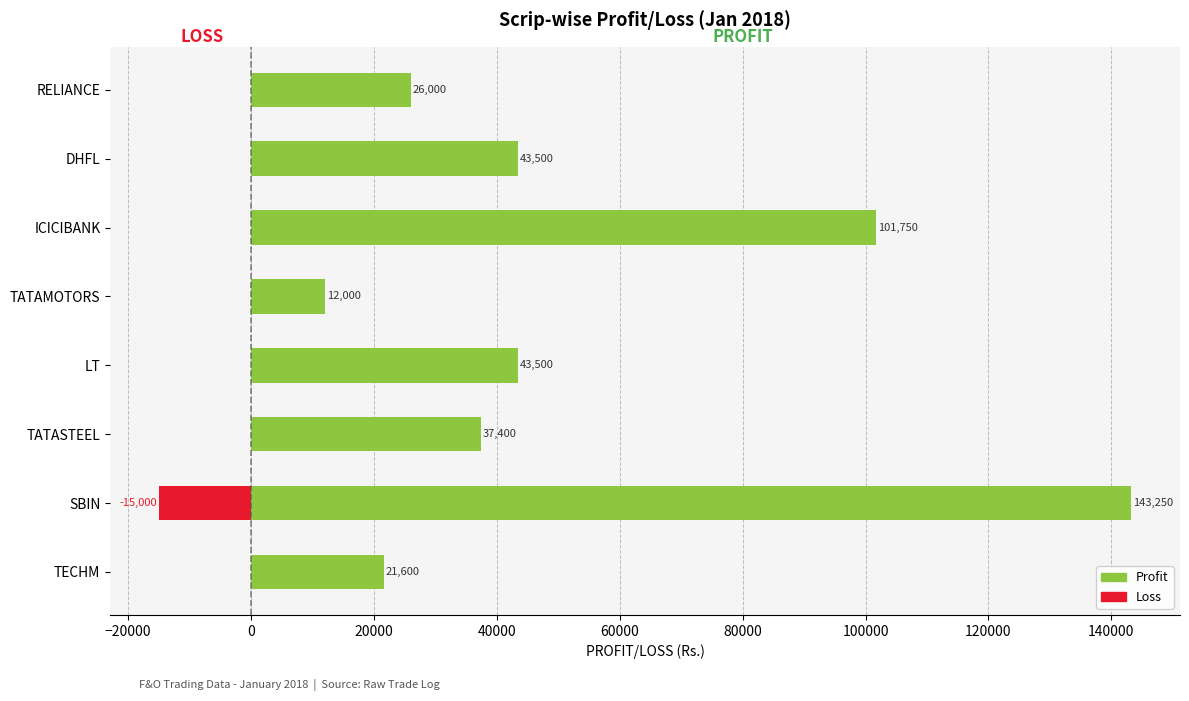

Which series has the largest range (max minus min)?

Profit